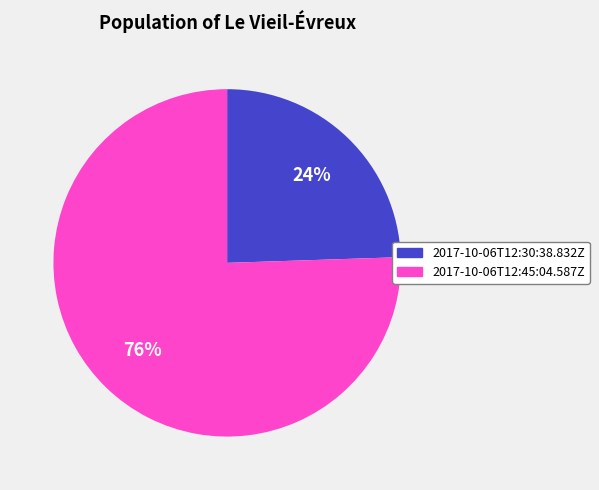

Which category has the smallest portion of the pie?

2017-10-06T12:30:38.832Z